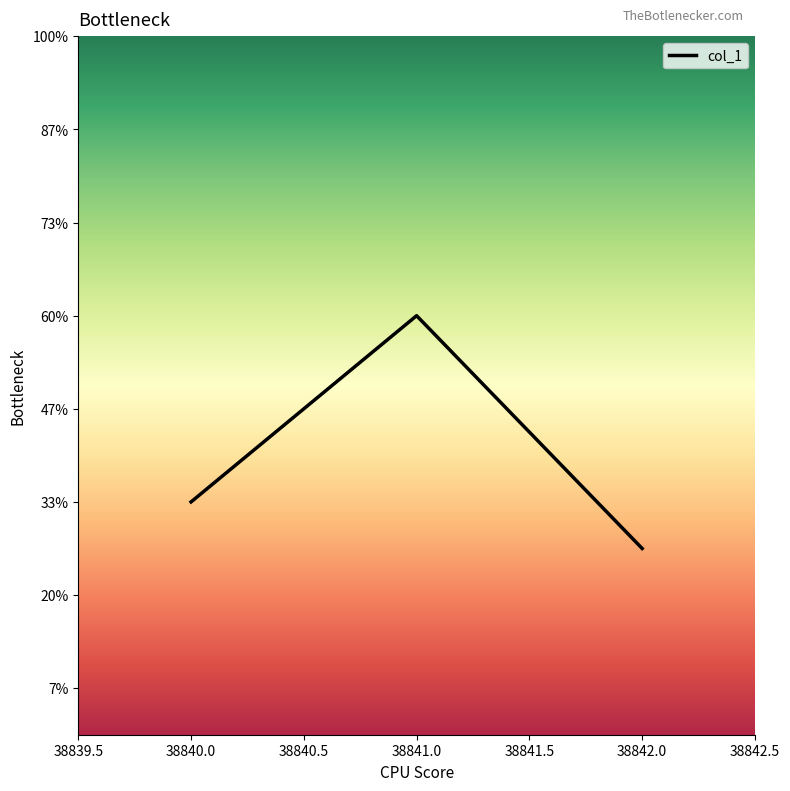

How many lines are shown in the chart?

1